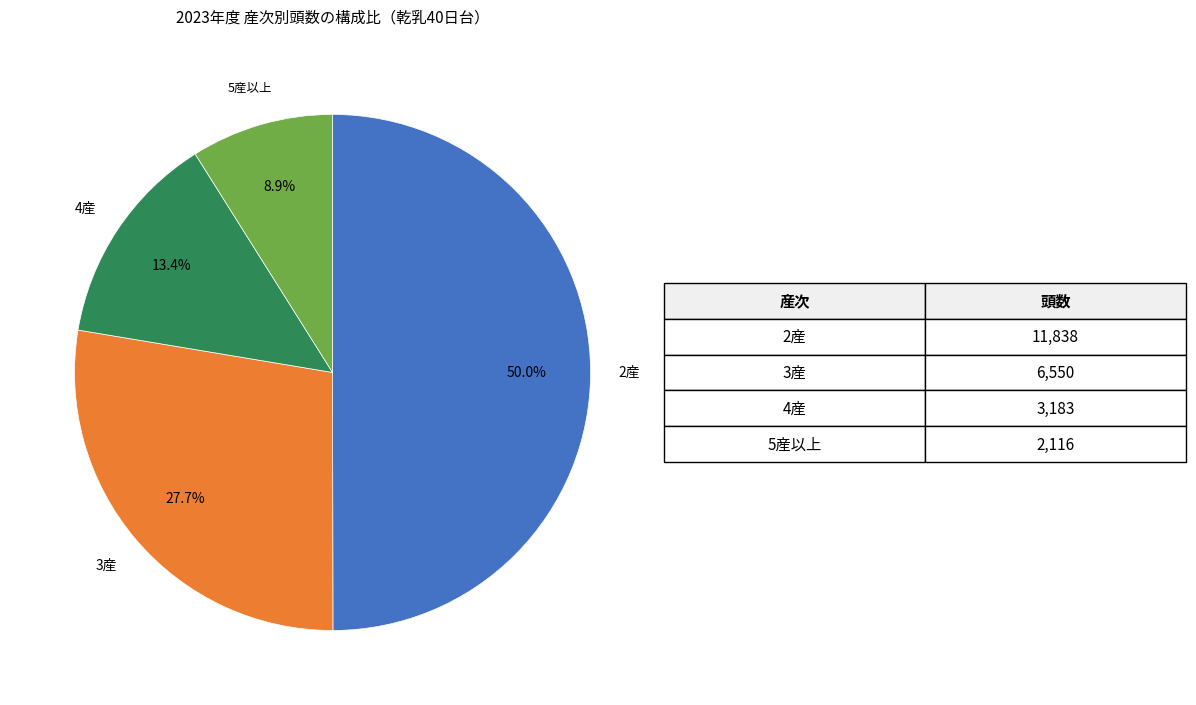

Is there any slice that represents more than half of the pie?

No